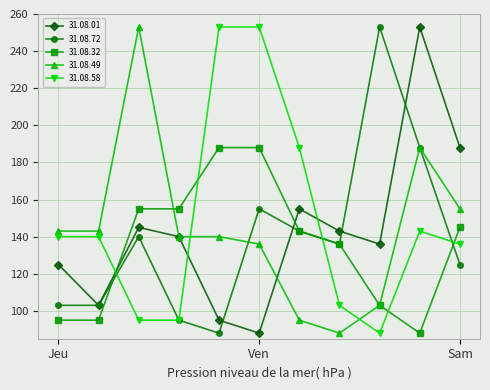

What are all the series names shown in the legend?

31.08.01, 31.08.72, 31.08.32, 31.08.49, 31.08.58